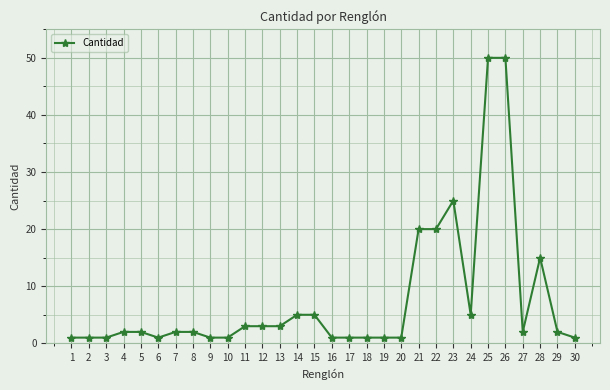

What is the greatest value displayed?

50